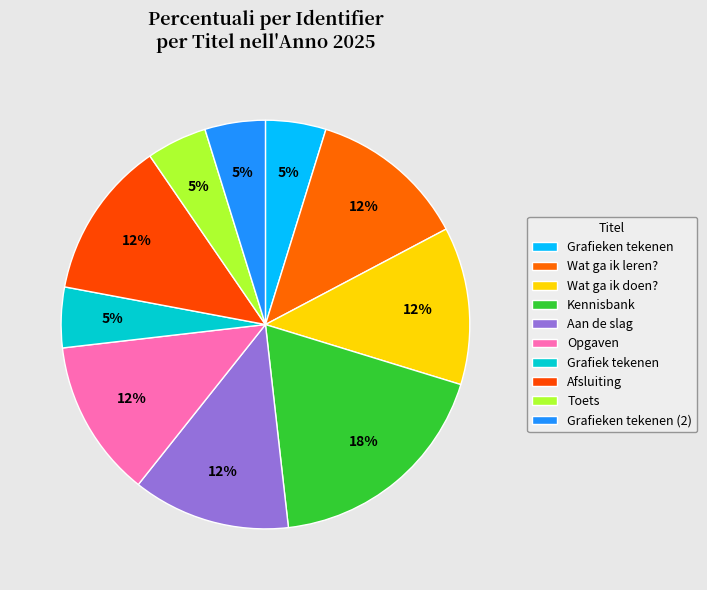

What is the smallest slice in the pie chart?

Grafieken tekenen